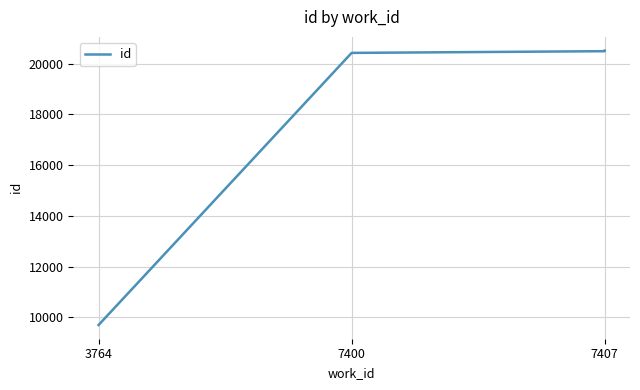

Is it true that the value at 7407 is 20508?

True